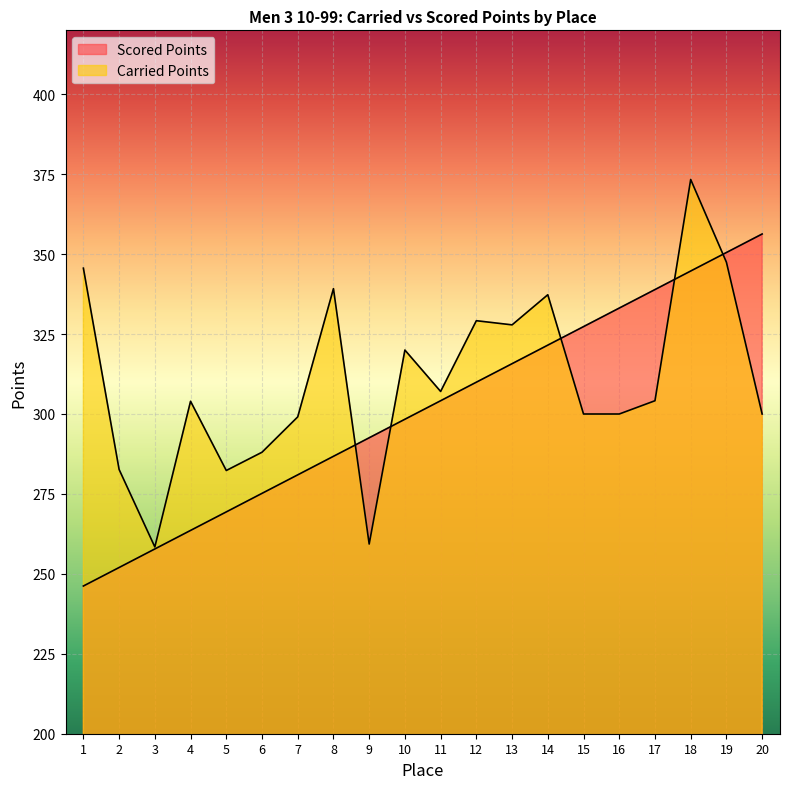

Where do Scored Points and Carried Points first cross each other?

8 and 9